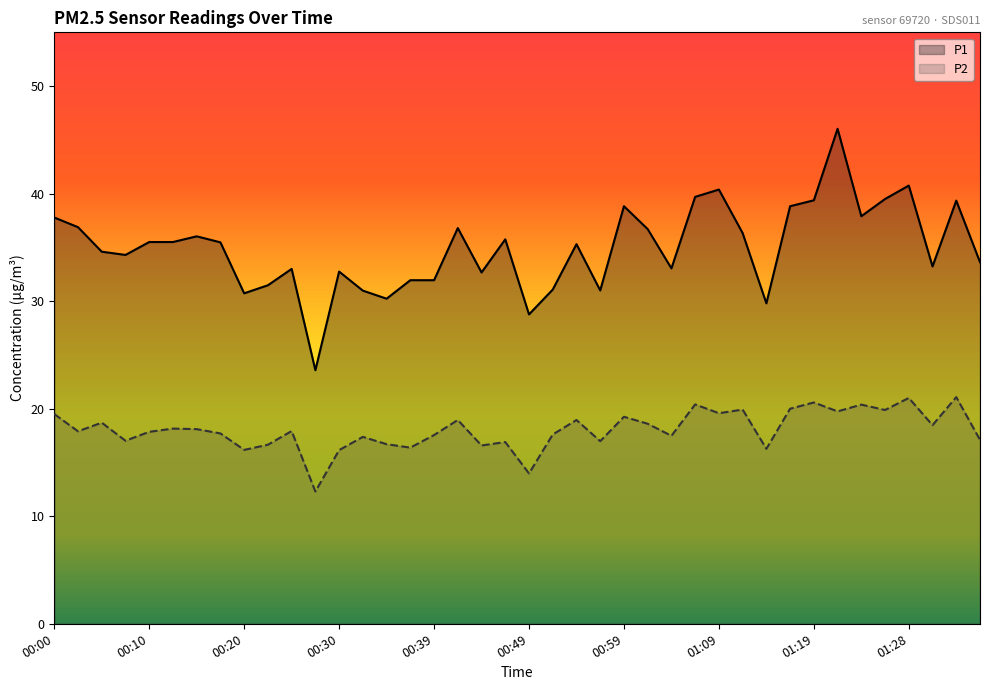

What is the value of the P1 point at the 28th from the left?

39.7